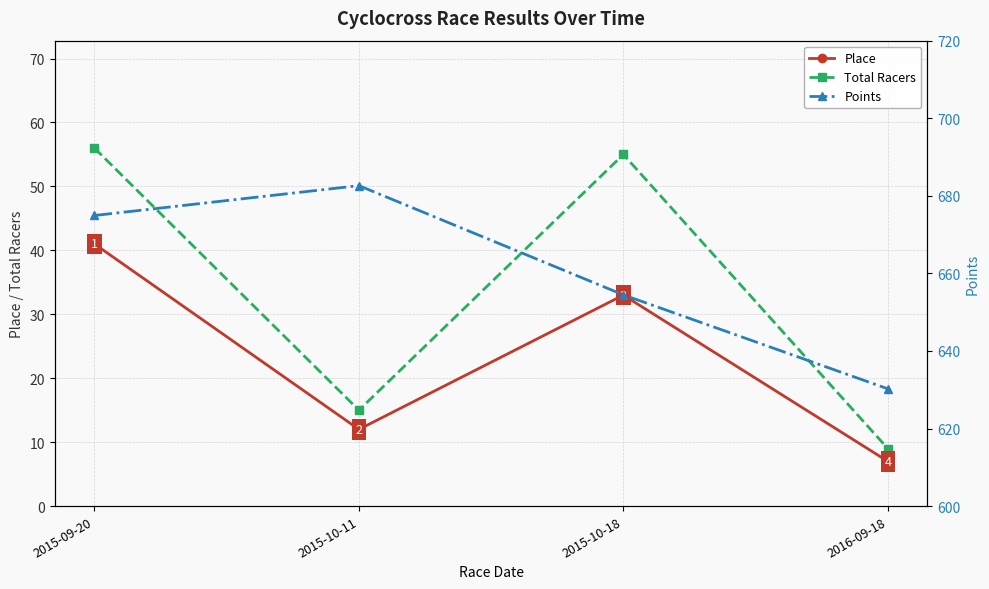

Reading right to left, transcribe all the data shown in this chart.

Place: 7.0	33.0	12.0	41.0
Total Racers: 9.0	55.0	15.0	56.0
Points: 630.2	654.5	682.6	674.9